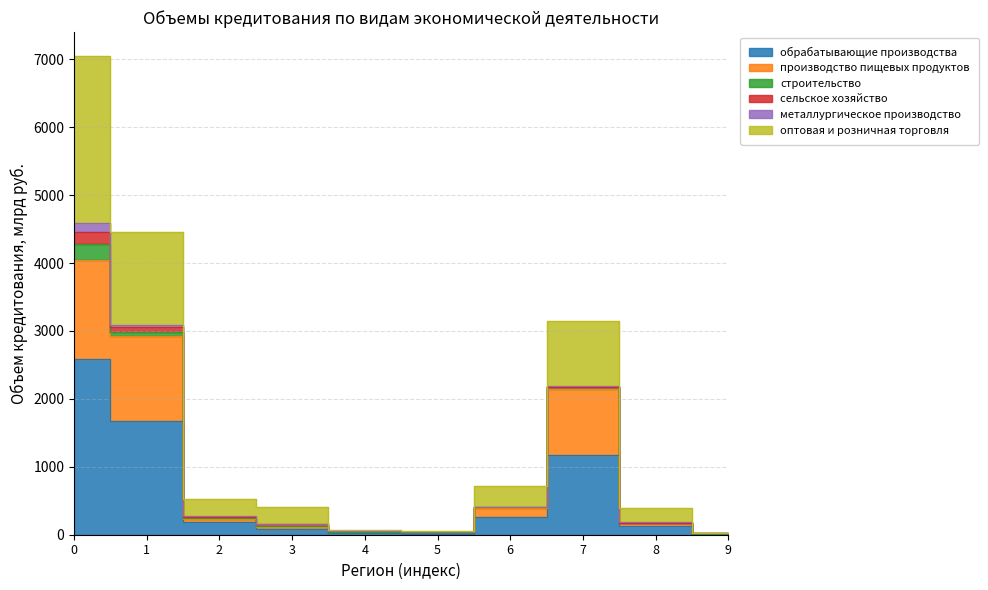

True or false: обрабатывающие производства has a value of 2586.2 at 0.

True